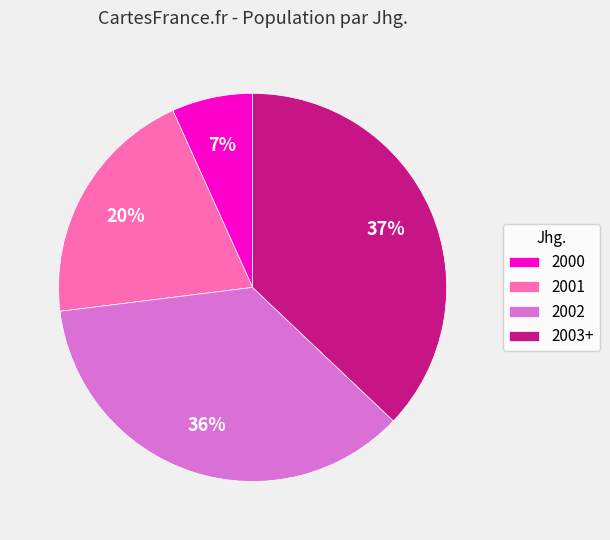

Rank the categories by value from lowest to highest.

2000, 2001, 2002, 2003+